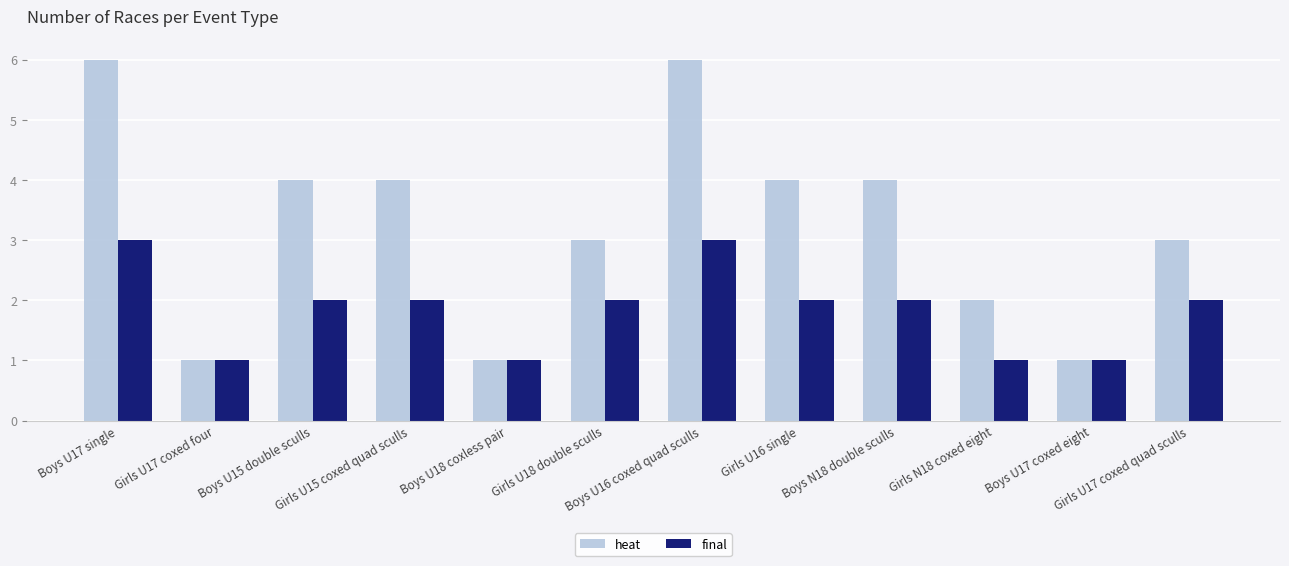

How many bars are there in each group?

2